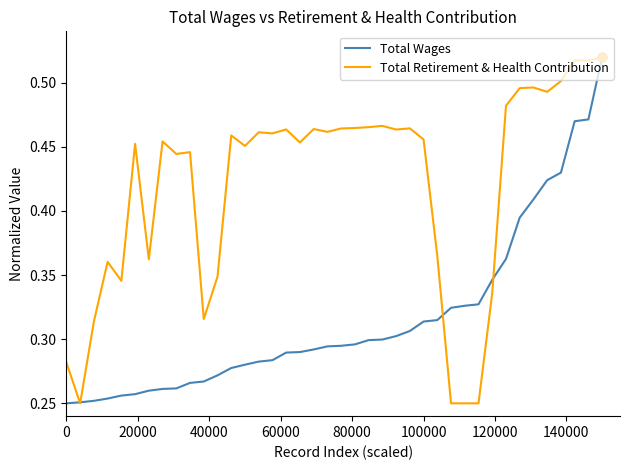

Which series has the largest total across all categories?

Total Retirement & Health Contribution